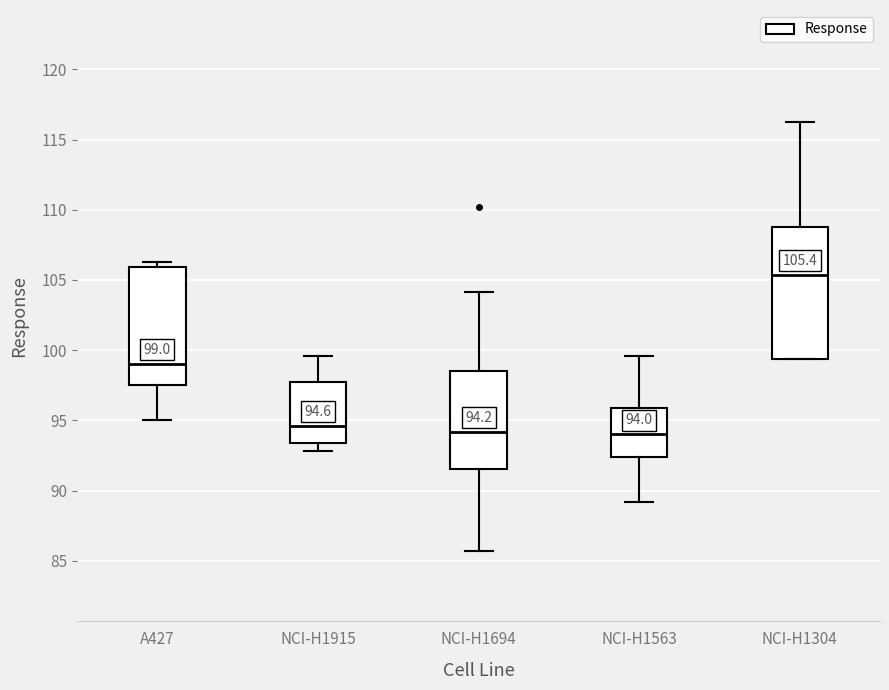

Which box's median line is the highest?

NCI-H1304